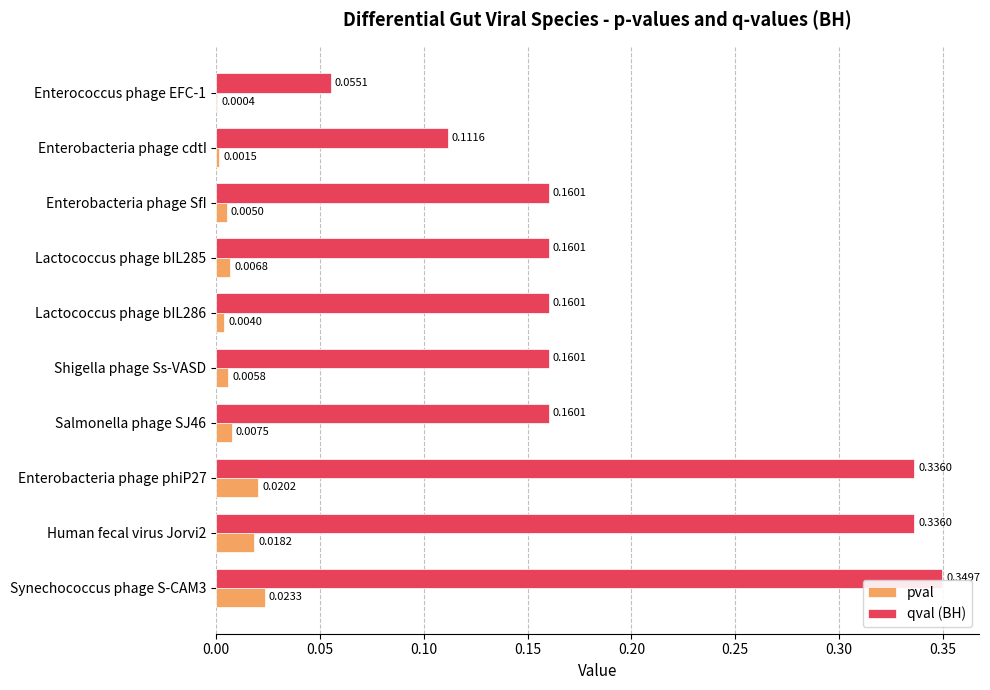

Is the value of pval at Salmonella phage SJ46 greater than the value of qval (BH) at Lactococcus phage bIL285?

No